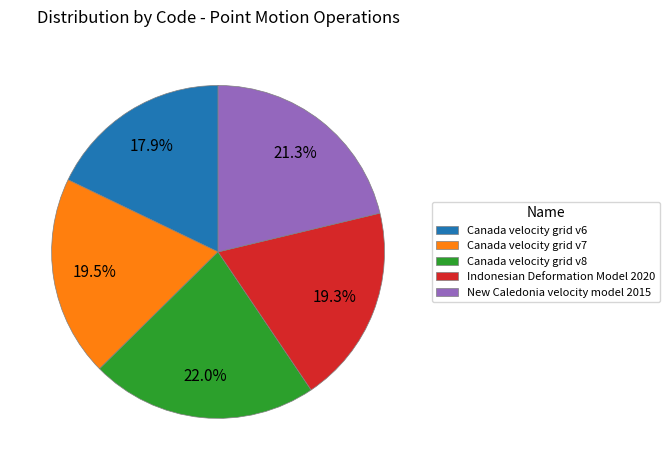

Which has a higher value, Canada velocity grid v7 or Canada velocity grid v8?

Canada velocity grid v8